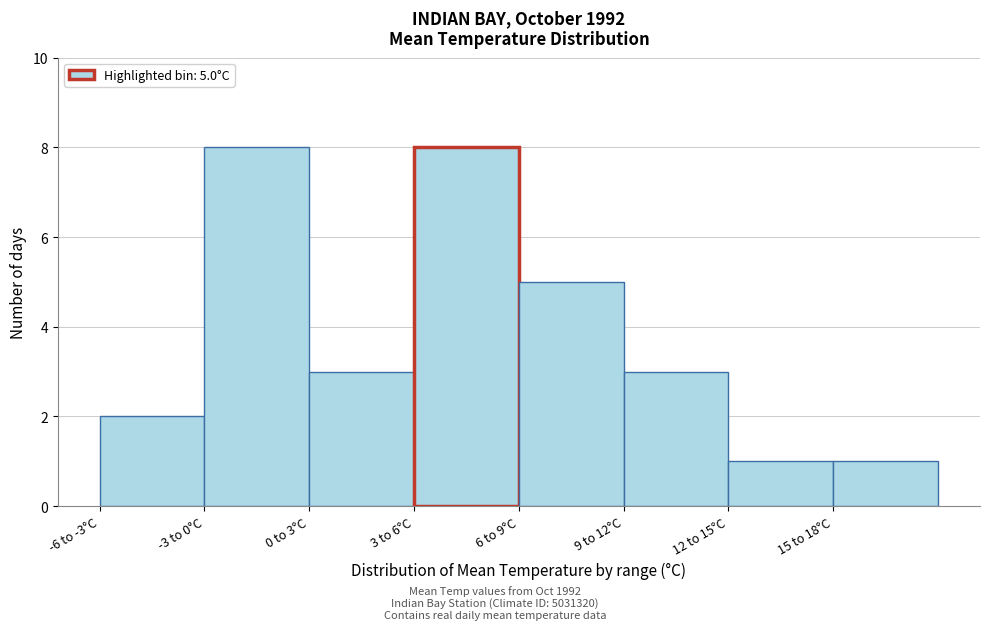

Reading left to right, transcribe all the data shown in this chart.

-6 to -3°C=2	-3 to 0°C=8	0 to 3°C=3	3 to 6°C=8	6 to 9°C=5	9 to 12°C=3	12 to 15°C=1	15 to 18°C=1